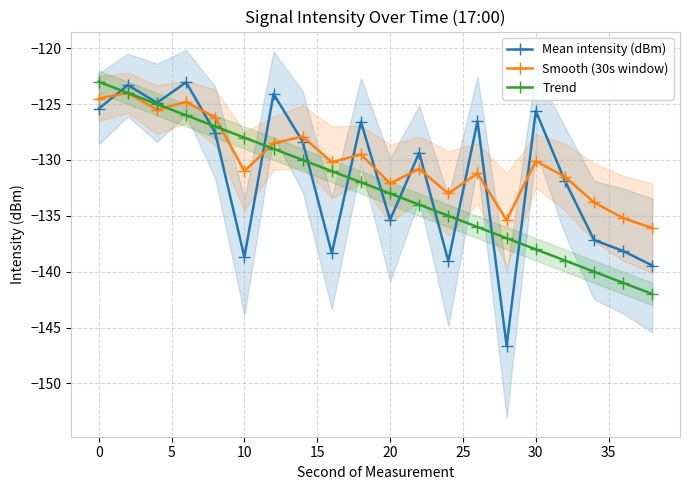

True or false: Trend has more than 2 points higher than both neighbors.

False